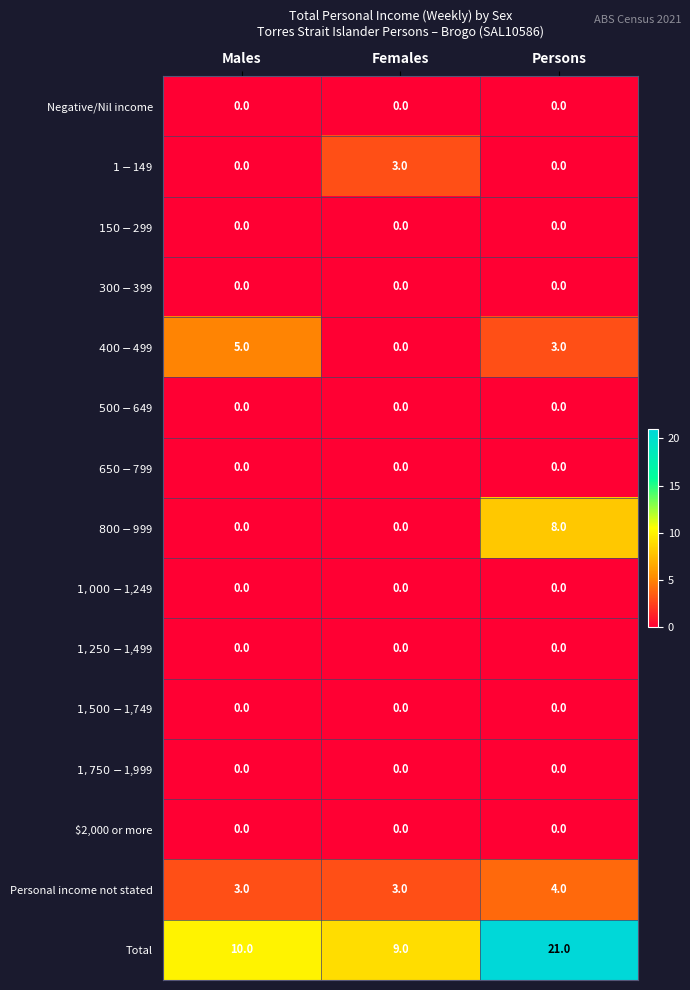

What is the maximum value shown in the chart?

21